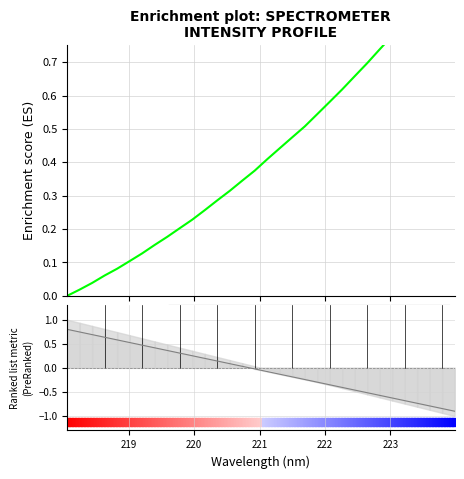

What is the difference between the maximum and minimum values in the Ranking metric scores series?

1.7